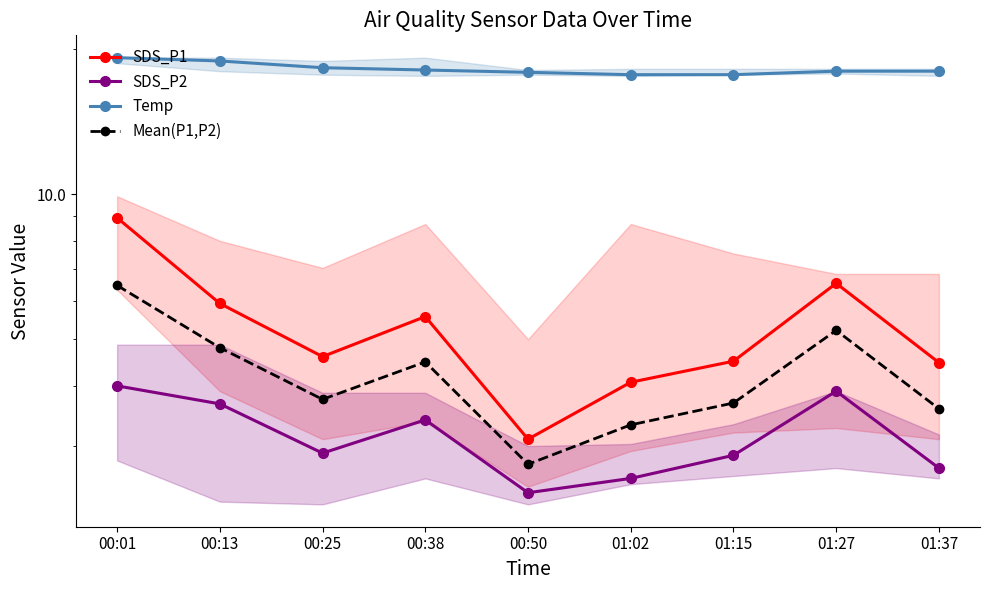

Which series has the largest range (max minus min)?

SDS_P1